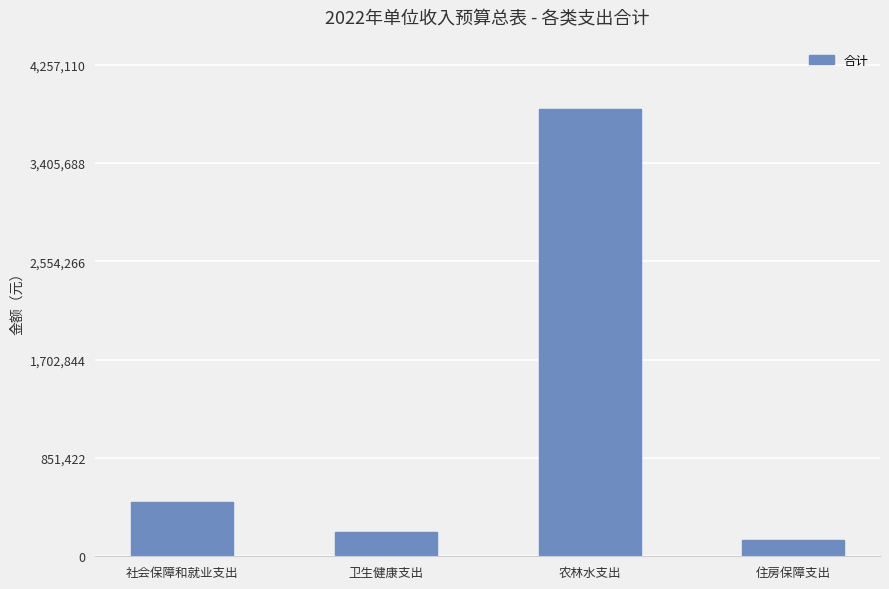

Where is the data nearest to the value 2004350?

社会保障和就业支出